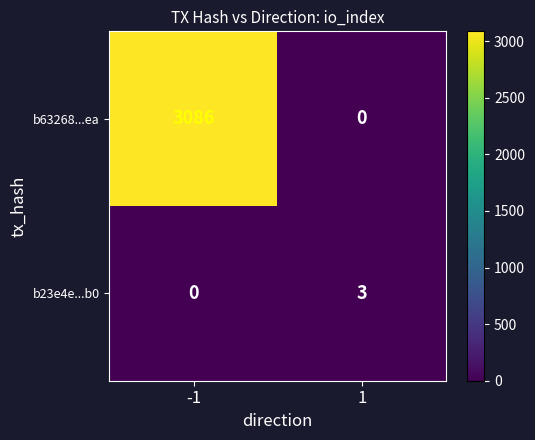

What is the average value of the b63268...ea series?

1543